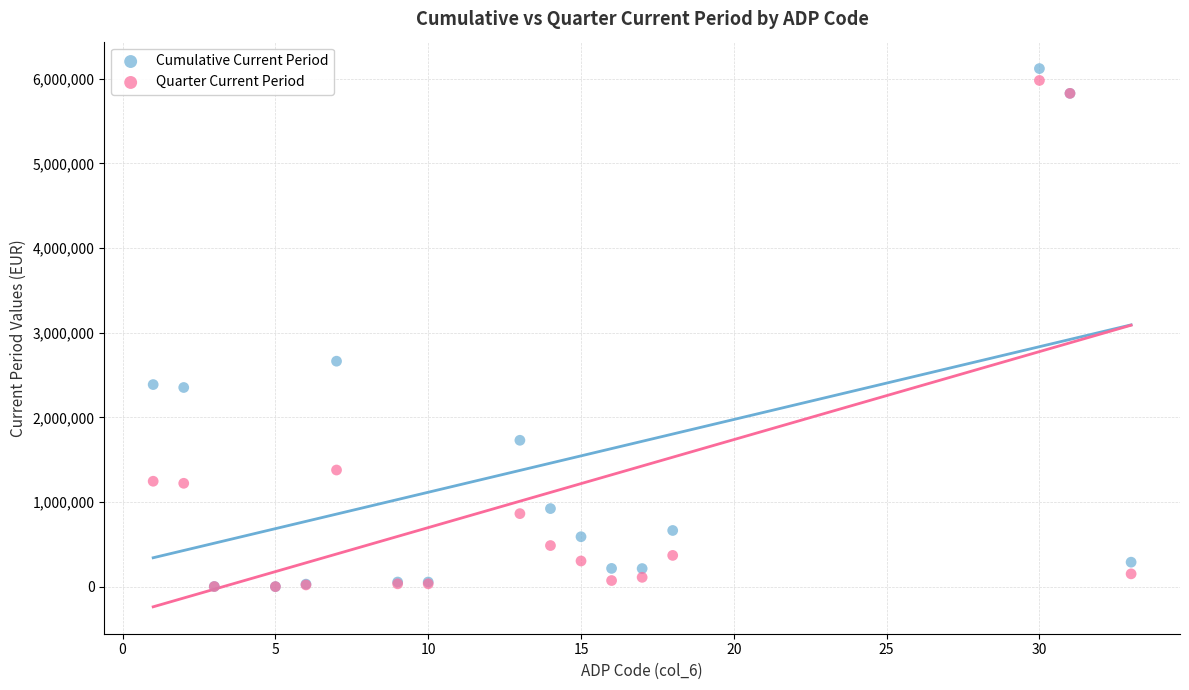

In the Cumulative Current Period series, what Y value is closest to 3061141?

2664282